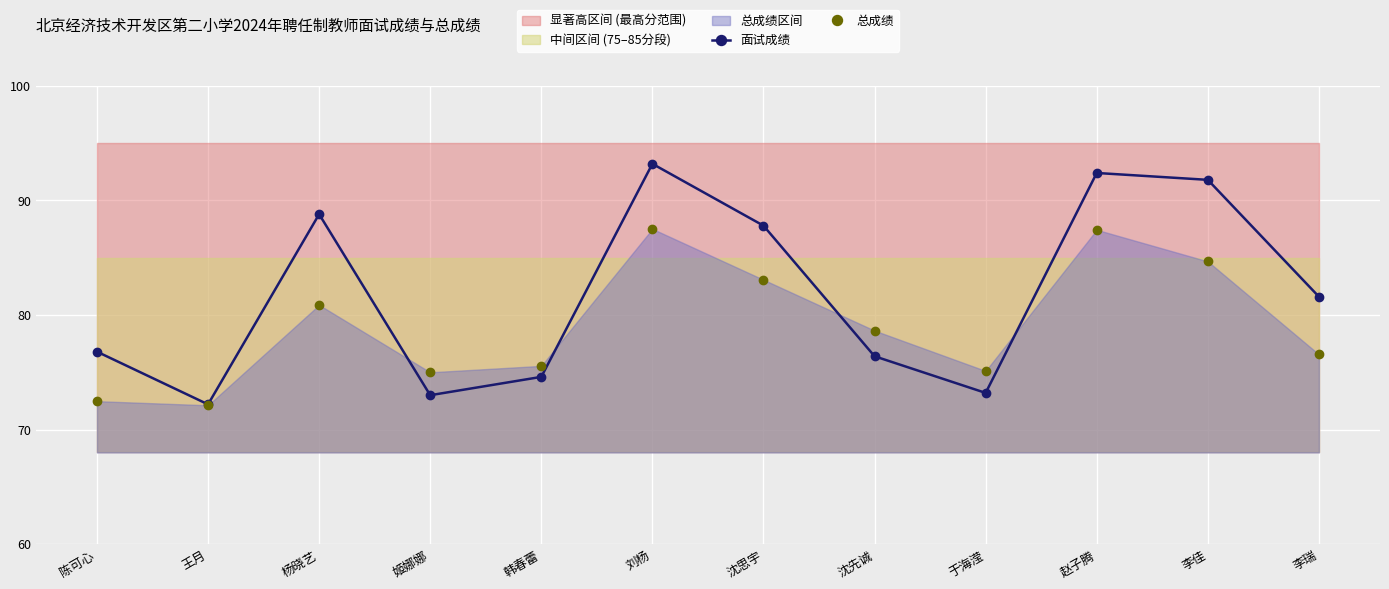

How many distinct data groups are displayed?

2